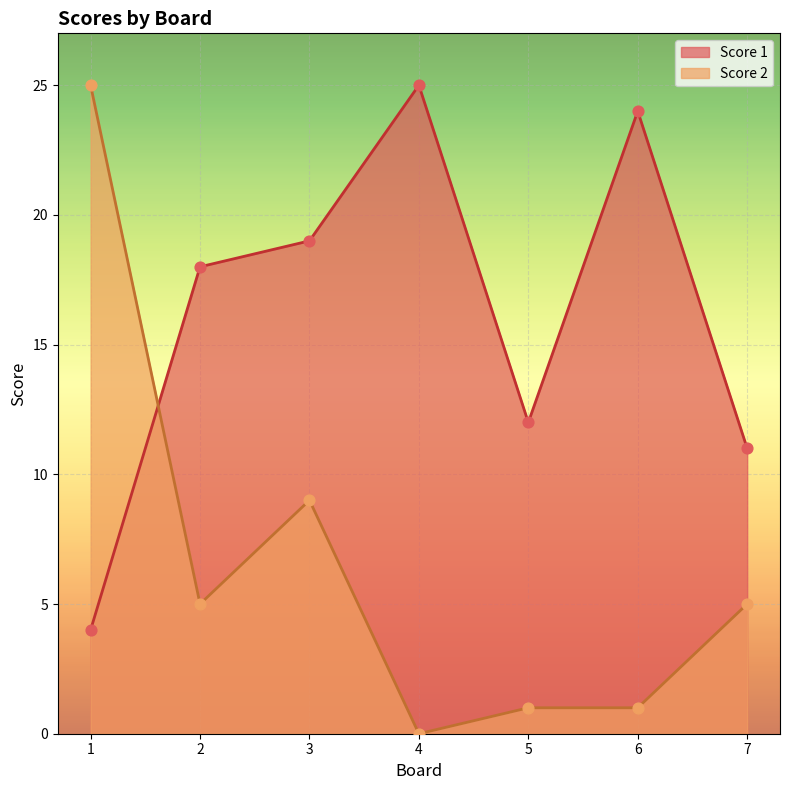

What are all the series names shown in the legend?

Score 1, Score 2